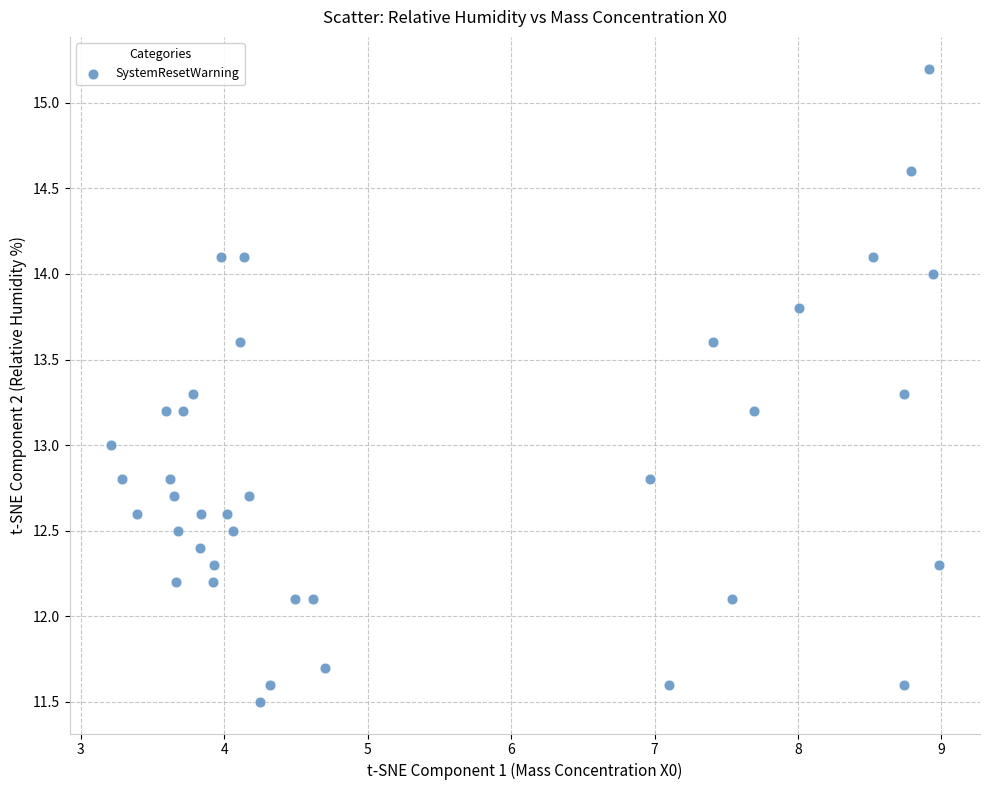

What is the range of X values (max minus min)?

5.8